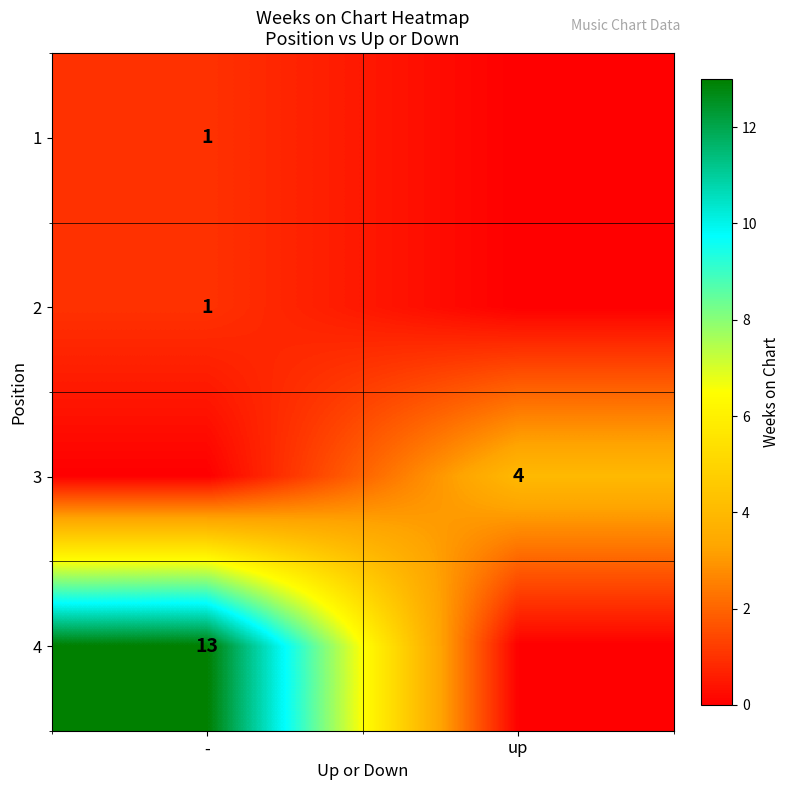

The 3 series shows 1 at up. True or false?

False